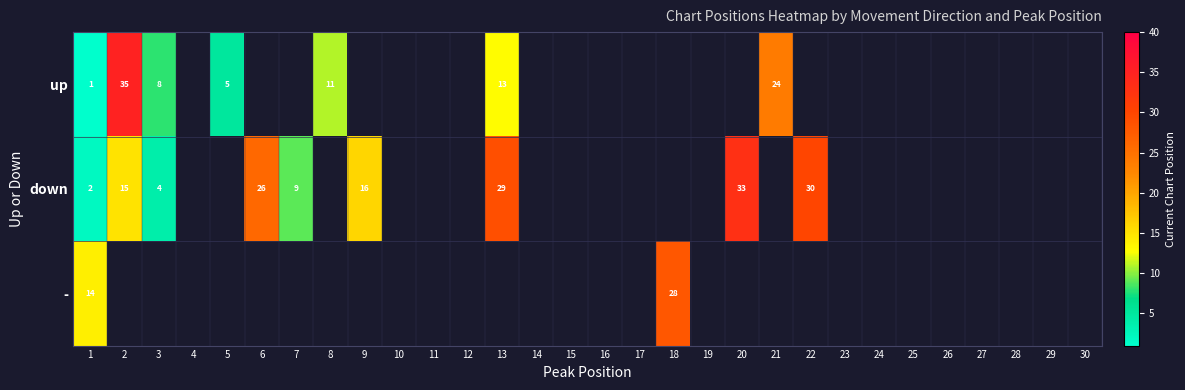

The up series shows 10 at 21. True or false?

False